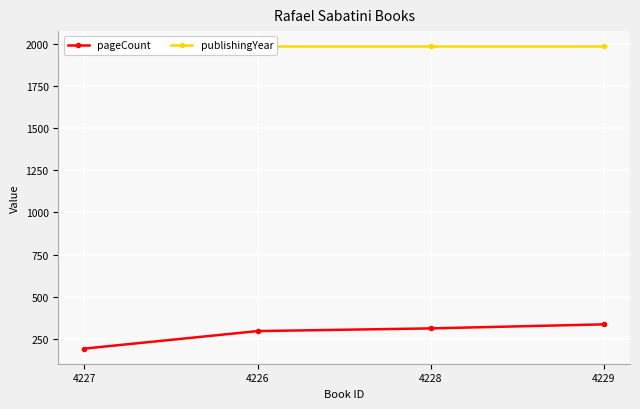

What is the total value across all series at 4227?

2179